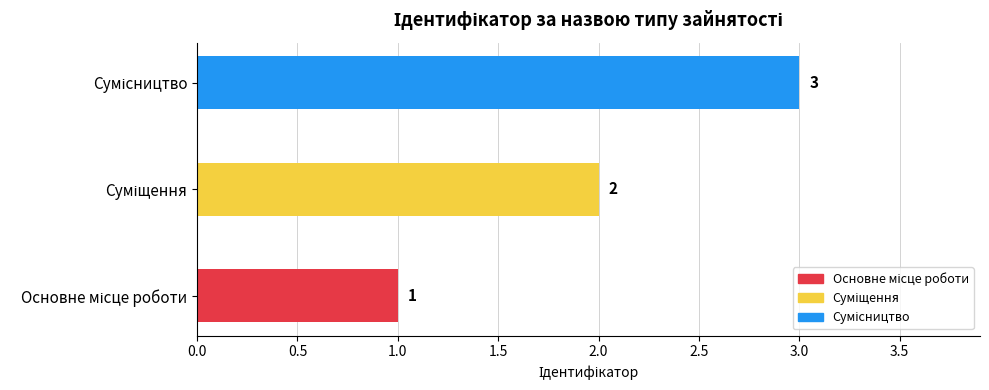

How many values are between 1 and 3?

3